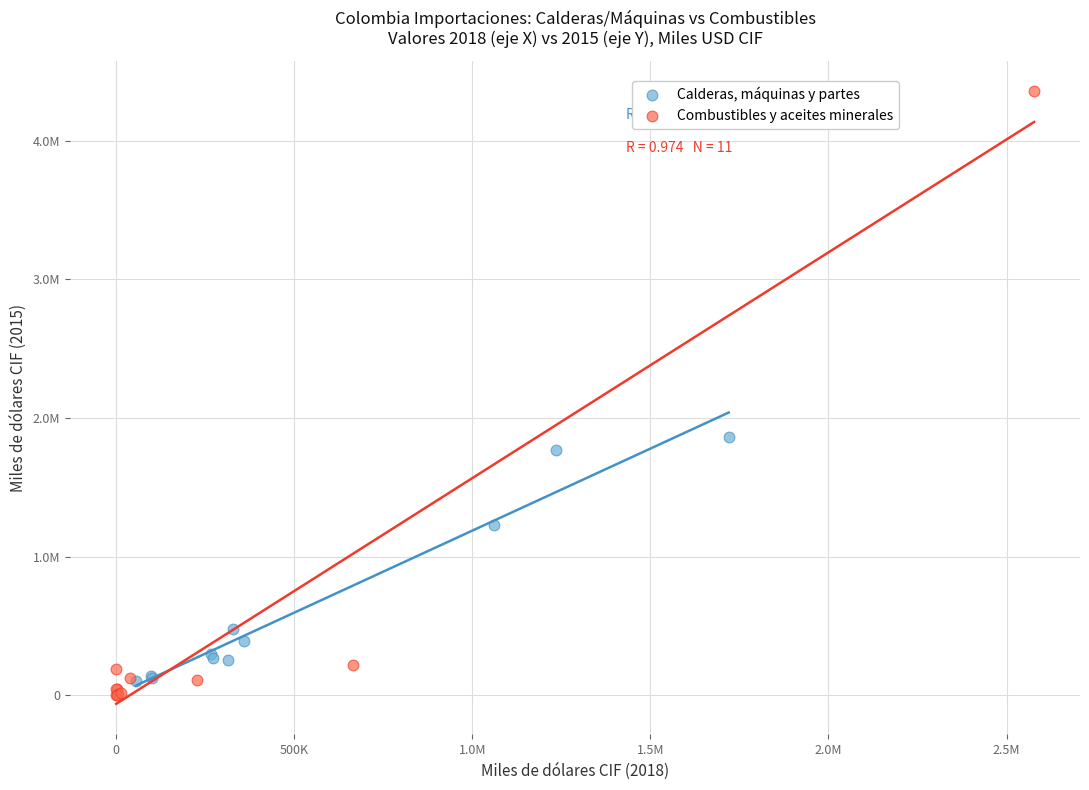

What are all the series names shown in the legend?

Calderas, máquinas y partes, Combustibles y aceites minerales